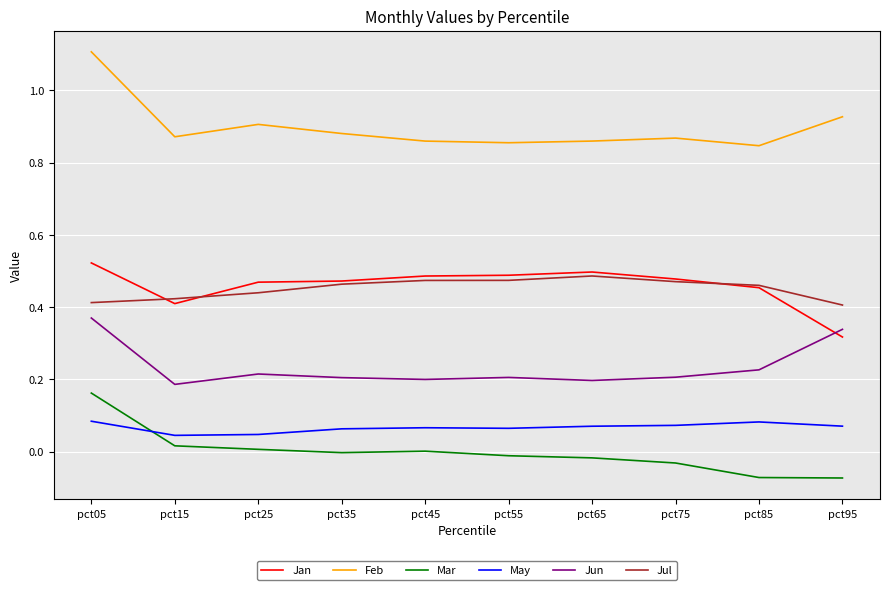

True or false: May and Jul intersect in this chart.

False